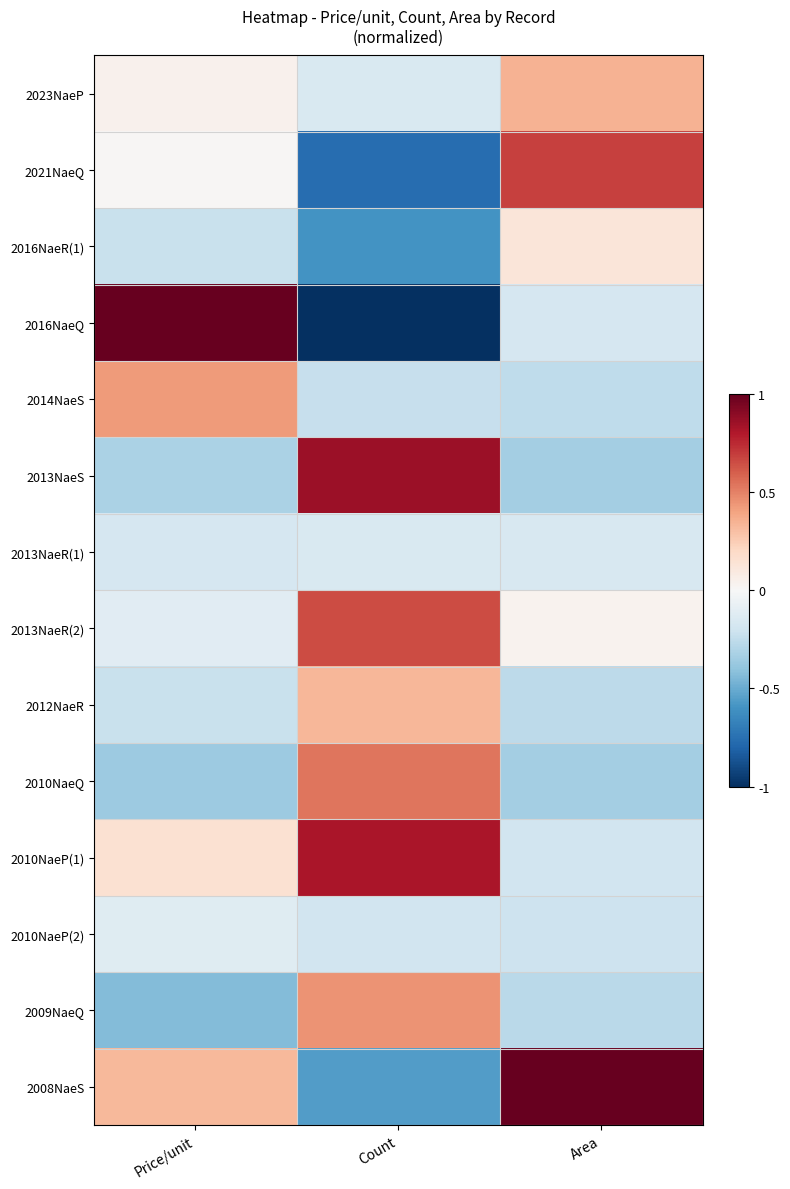

List the series in order of their peak value, lowest first.

2013NaeR(1), 2010NaeP(2), 2016NaeR(1), 2012NaeR, 2023NaeP, 2014NaeS, 2009NaeQ, 2010NaeQ, 2013NaeR(2), 2021NaeQ, 2010NaeP(1), 2013NaeS, 2016NaeQ, 2008NaeS